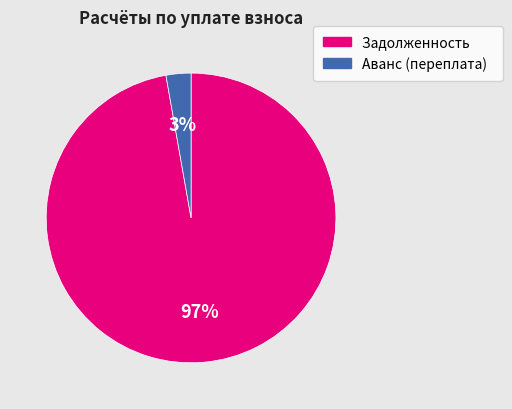

Is there a majority slice in this chart?

Yes